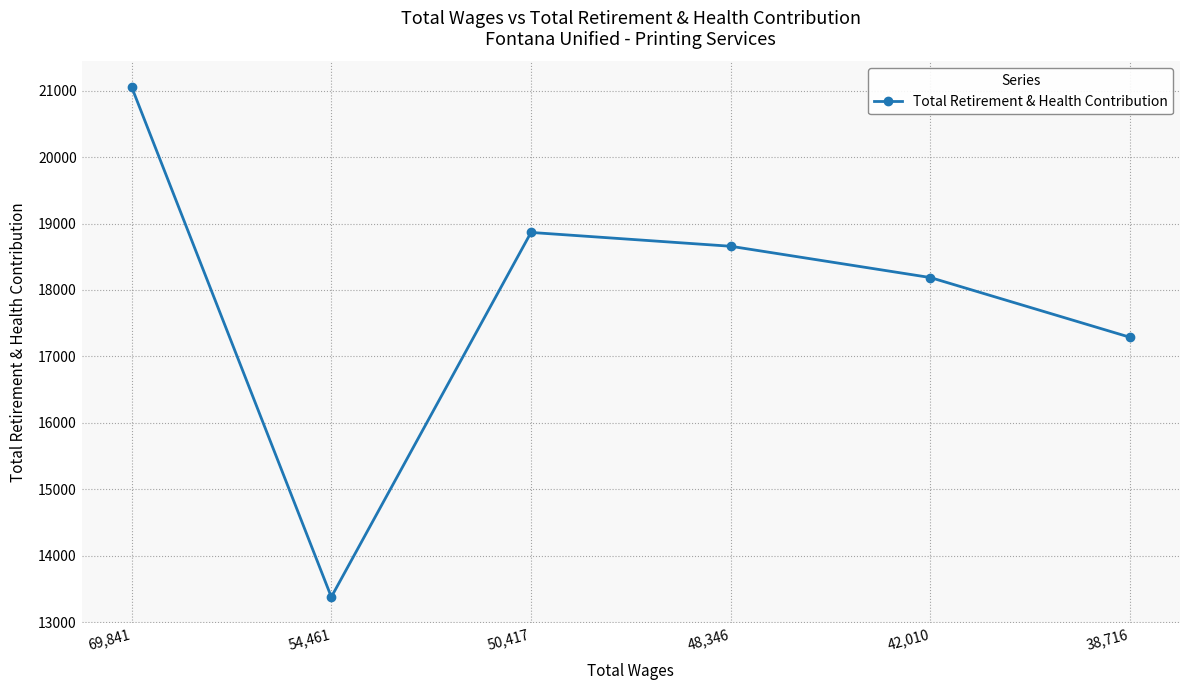

List the labels in order of value, smallest first.

54,461, 38,716, 42,010, 48,346, 50,417, 69,841